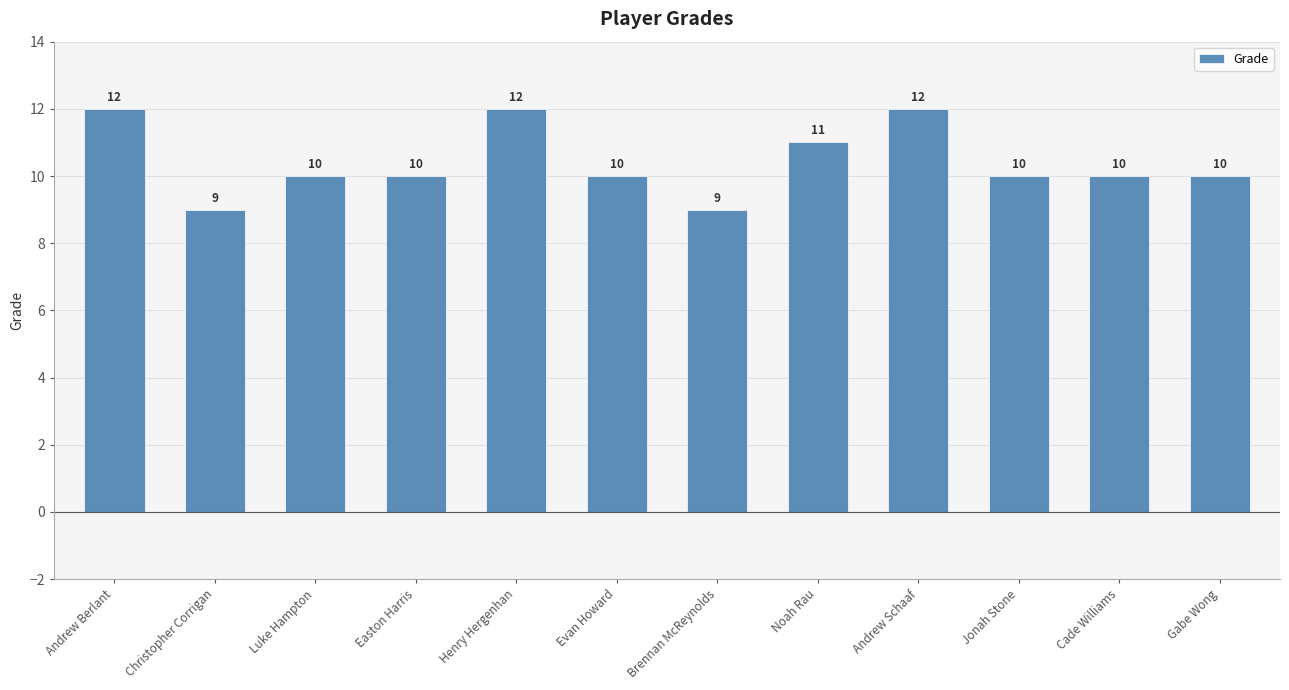

Reading left to right, transcribe all the data shown in this chart.

12	9	10	10	12	10	9	11	12	10	10	10